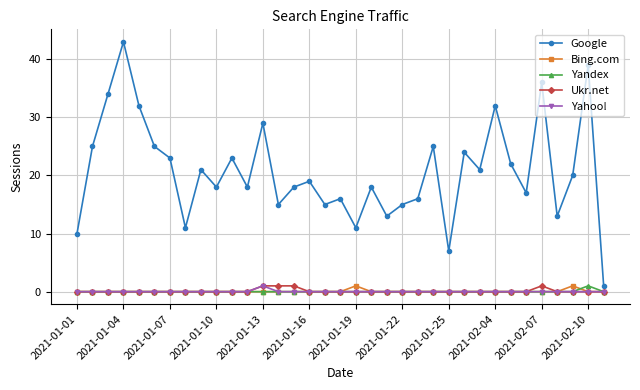

At how many categories does at least one series exceed 35?

3